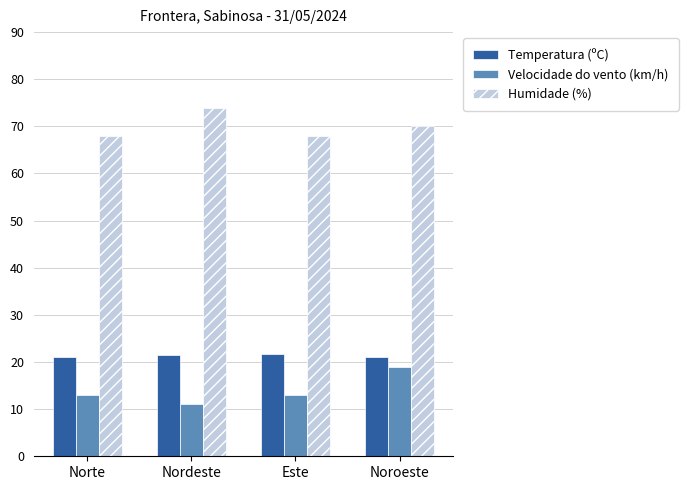

What is the difference between the maximum and minimum values in the Temperatura (ºC) series?

0.6